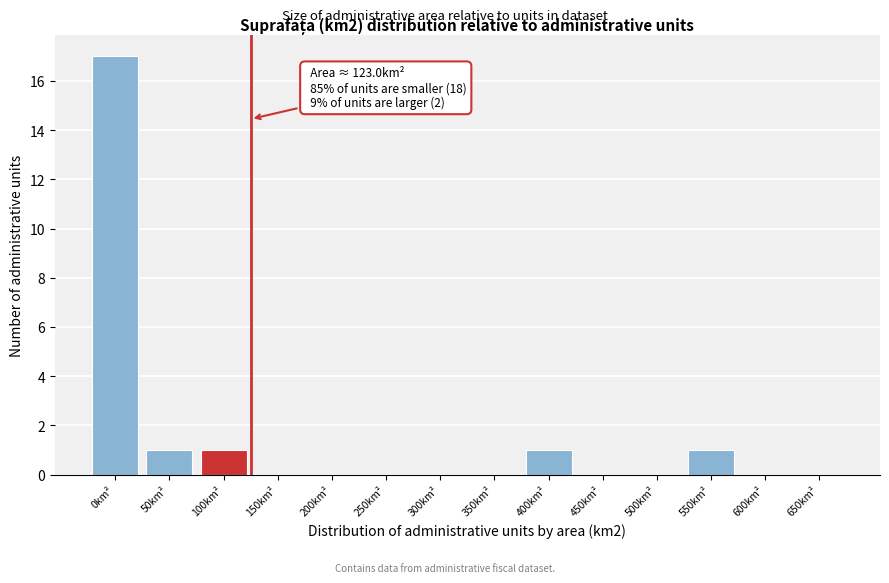

Reading left to right, list all the values displayed in this chart.

0km²=17	50km²=1	100km²=1	150km²=0	200km²=0	250km²=0	300km²=0	350km²=0	400km²=1	450km²=0	500km²=0	550km²=1	600km²=0	650km²=0